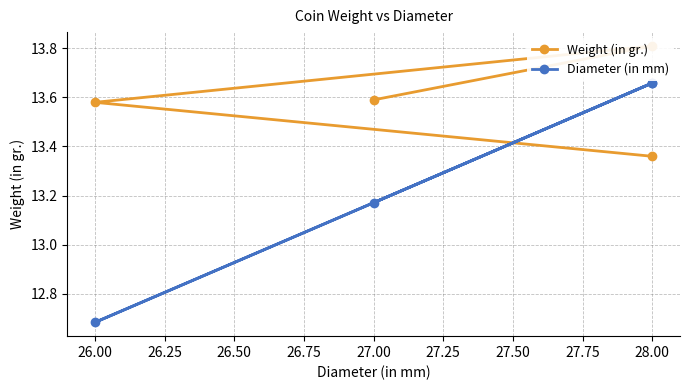

Which series has the largest total across all categories?

Weight (in gr.)